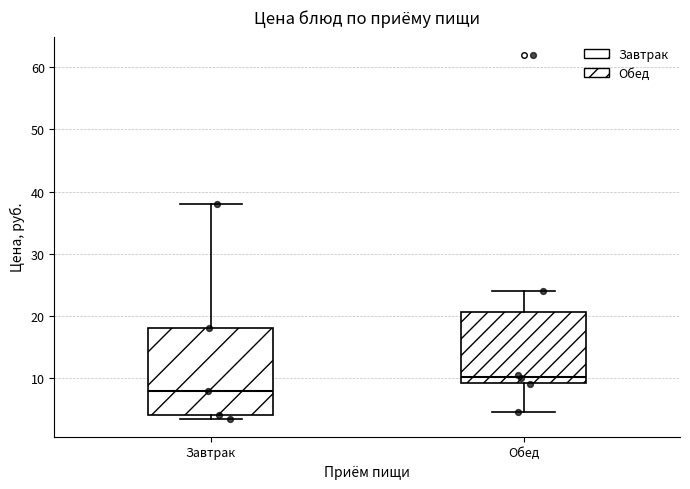

Reading left to right, transcribe this box plot: for each box, give where its median line is, the range the box spans, and where its two whiskers end, as read against the y-axis. The values are not printed on the chart, so give them approximately, as read against the axis.

Завтрак: median 8, box 4 to 18, whiskers 4 (just below the box's lower edge) to 38
Обед: median 10, box 9 to 21, whiskers 5 to 24